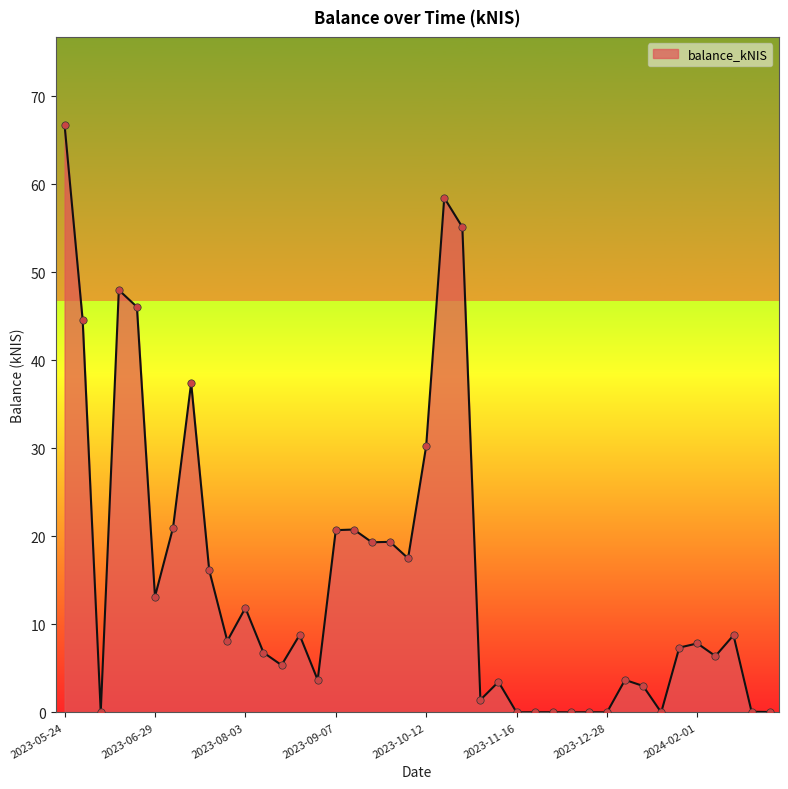

What is the greatest value displayed?

66.8